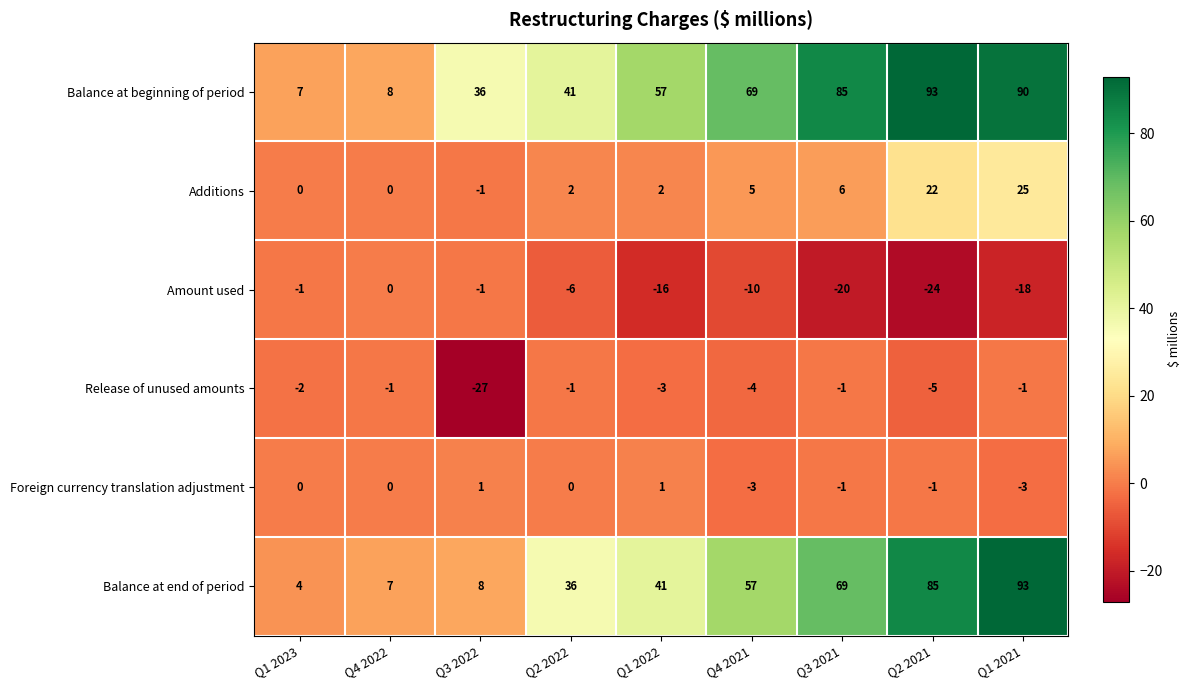

What is the sum of all Balance at beginning of period values?

486